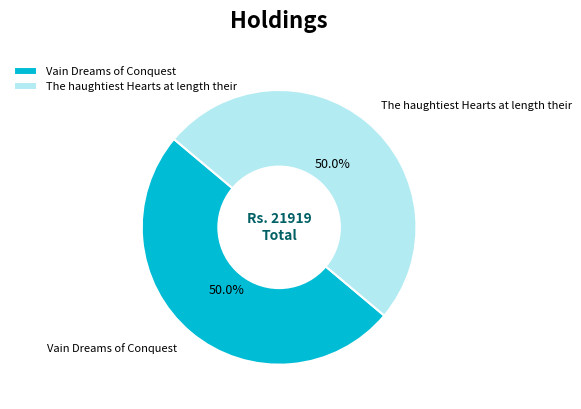

To the nearest percent, what is the combined percentage of The haughtiest Hearts at length their and Vain Dreams of Conquest?

100%